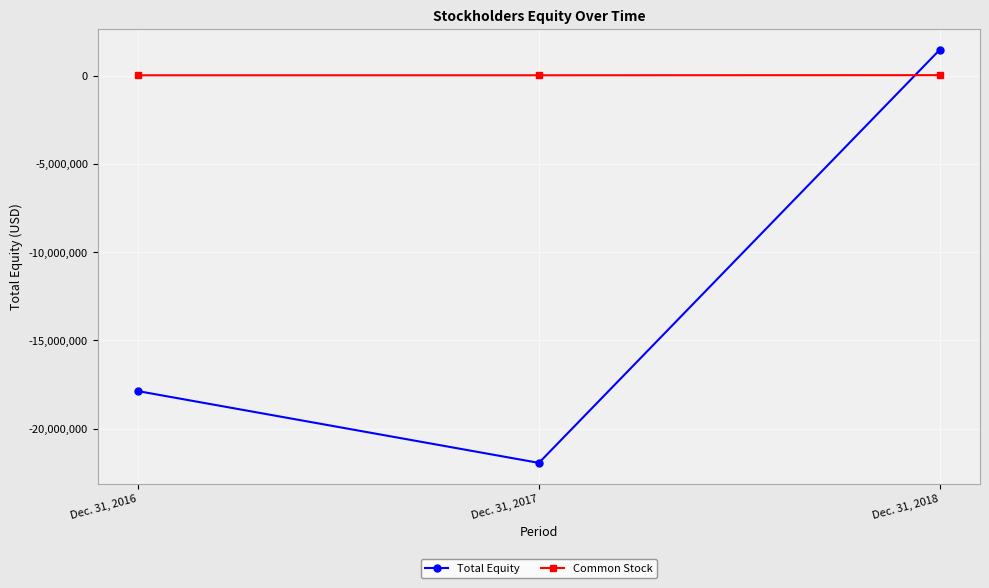

What is the highest value of the Common Stock series?

20753